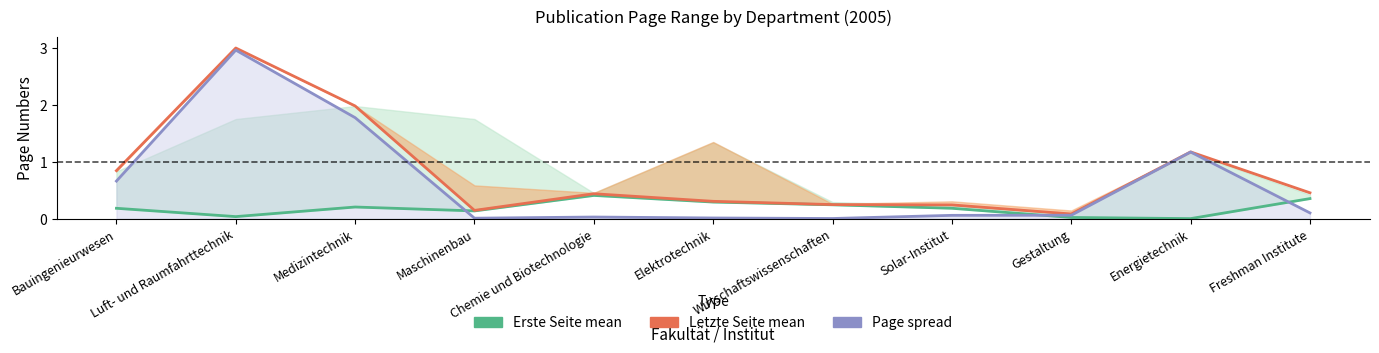

How many lines are shown in the chart?

3